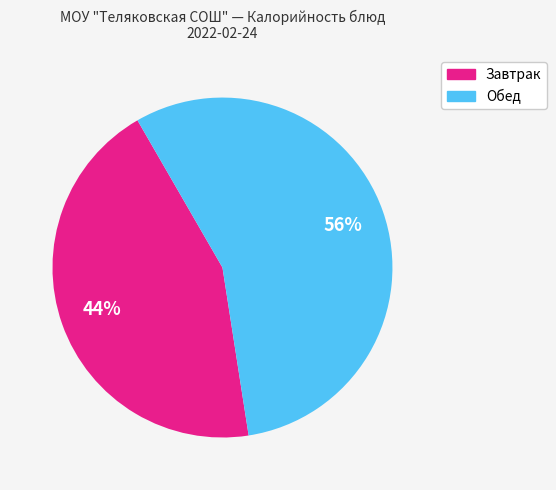

Is there a majority slice in this chart?

Yes